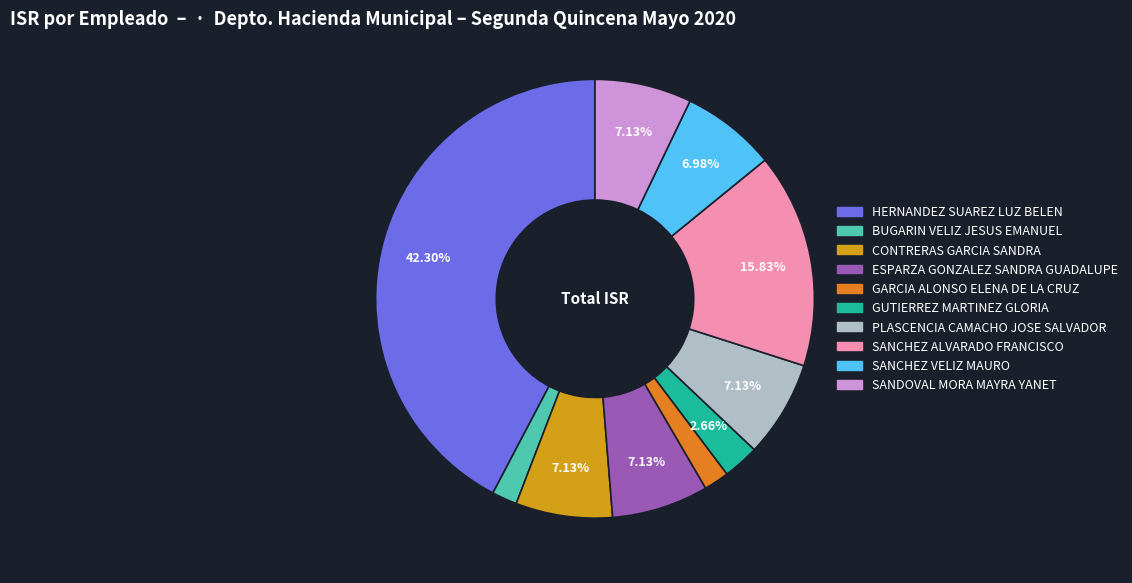

Is there any slice that represents more than half of the pie?

No